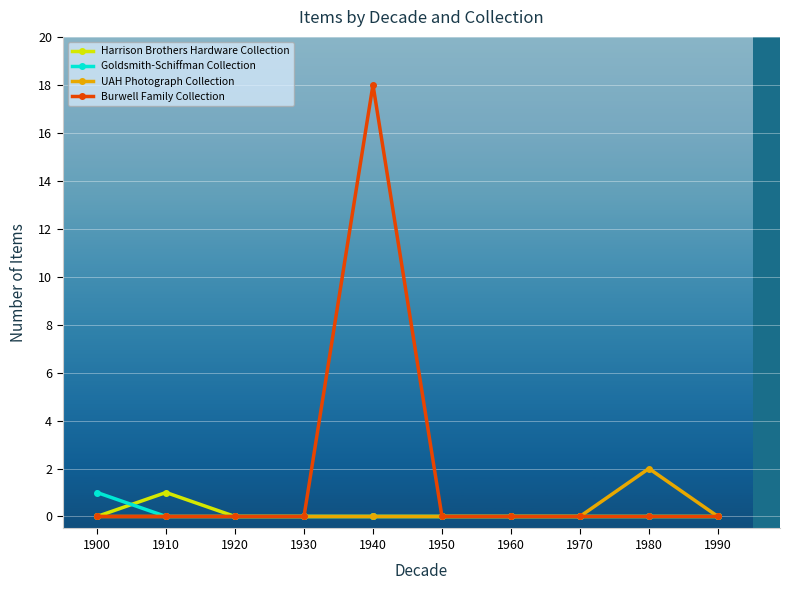

Which category has the highest value across all series?

1940